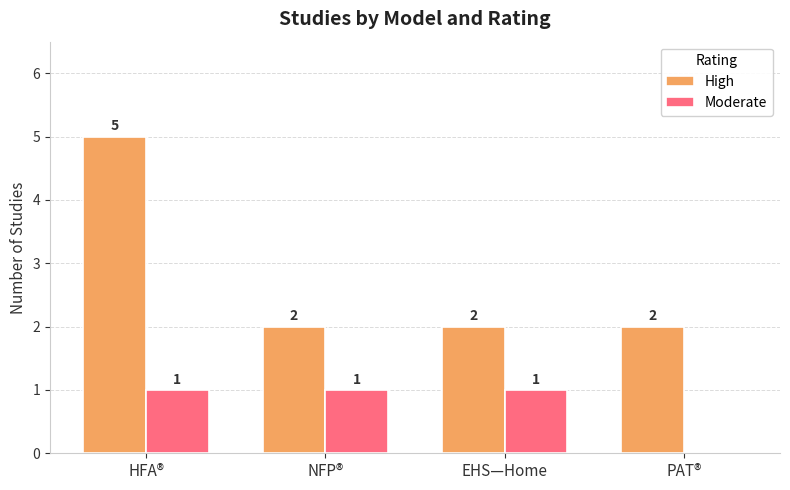

True or false: High has a value of 5 at HFA®.

True